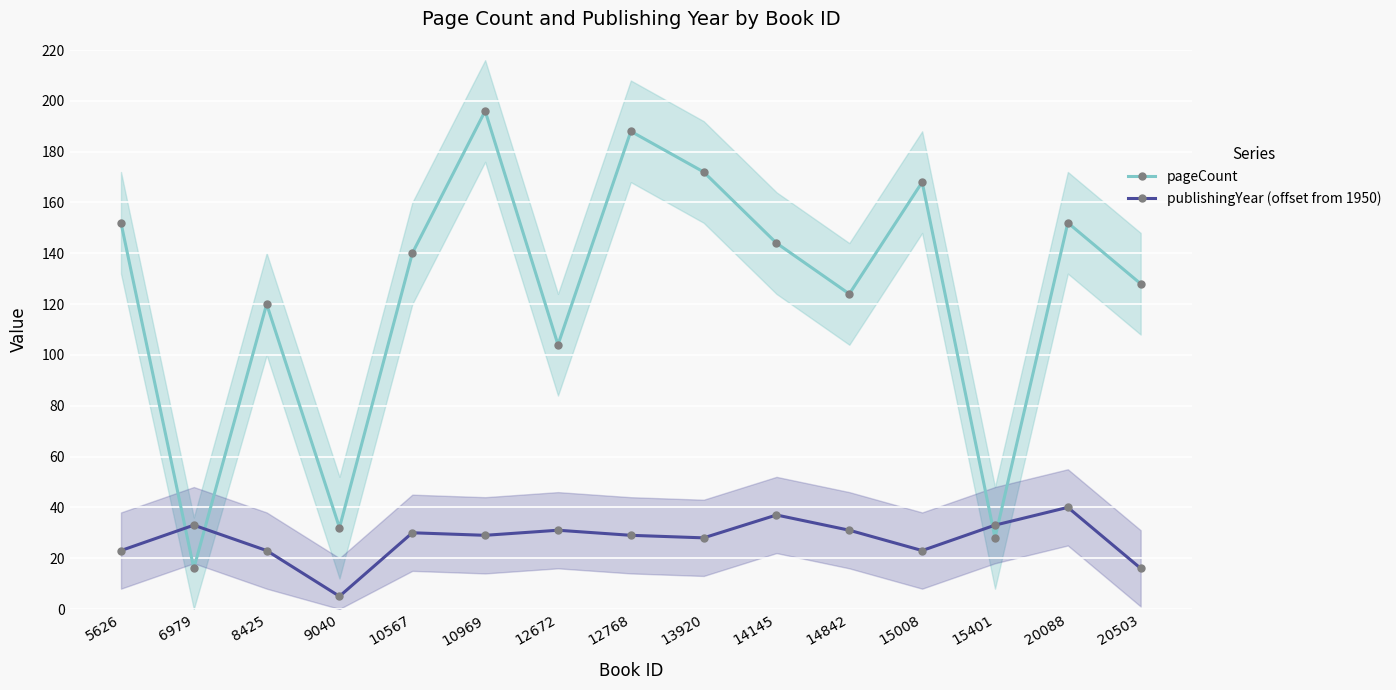

Where does the publishingYear (offset from 1950) series first go above 29?

6979